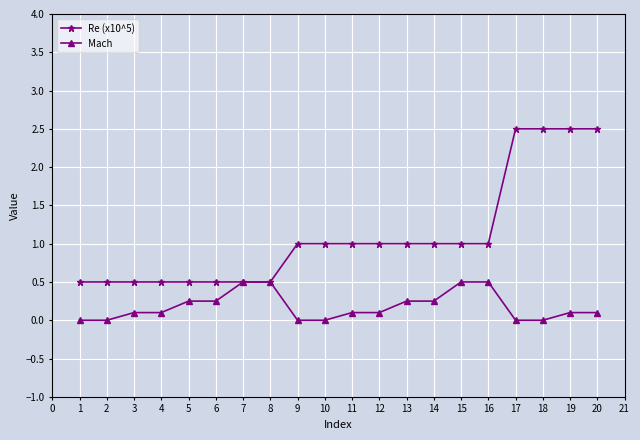

List the series in order of their peak value, highest first.

Re (x10^5), Mach